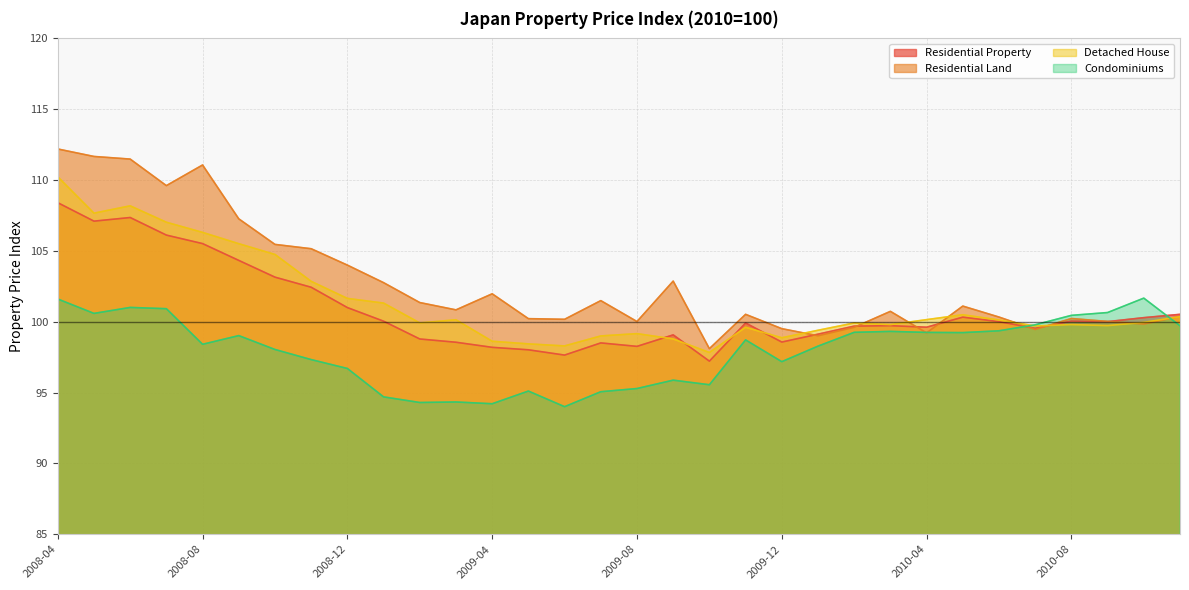

True or false: Residential Property has a value of 97.2 at 2009-10.

True